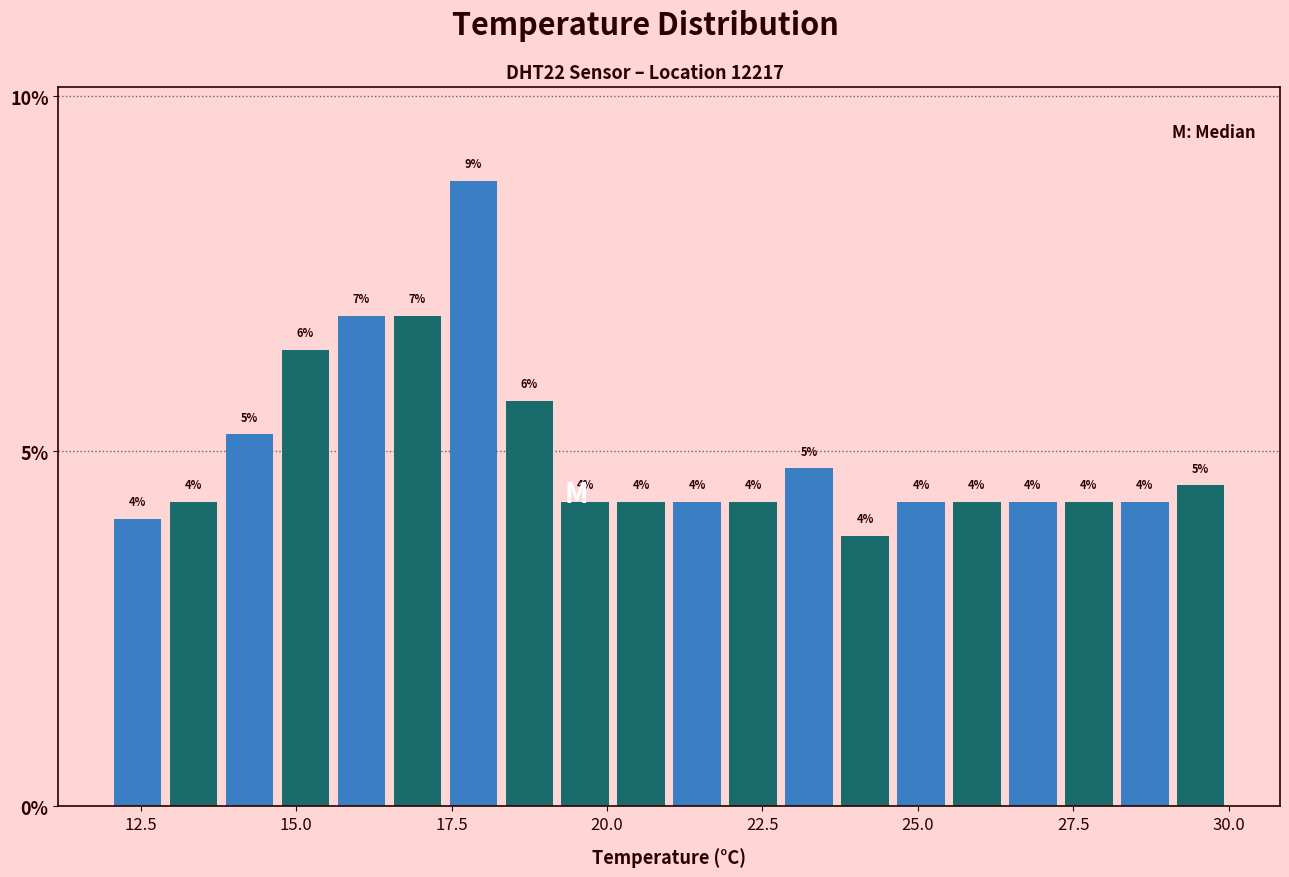

Read against the x-axis, roughly where is the centre of the tallest bar?

18.0